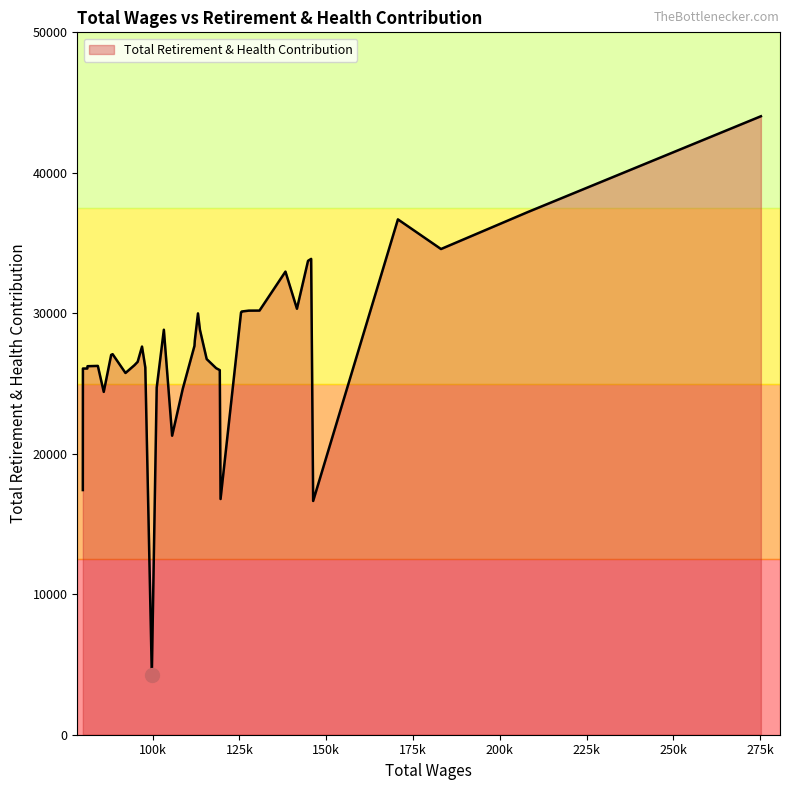

What is the maximum value shown in the chart?

44026